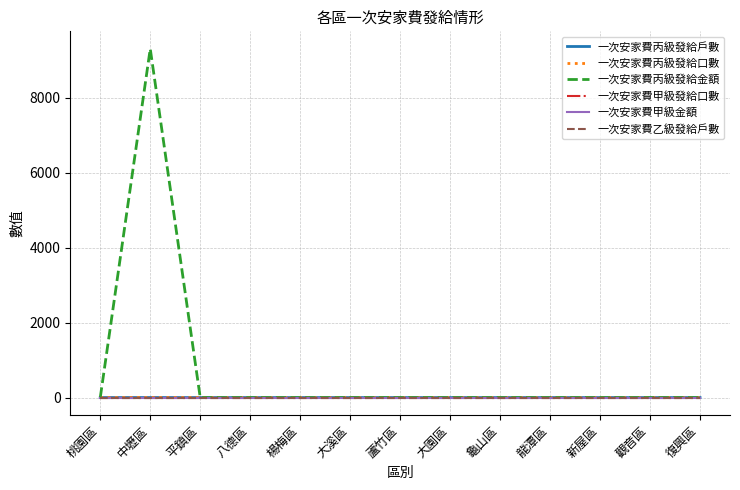

List the labels in order of 一次安家費甲級金額 value, largest first.

桃園區, 中壢區, 平鎮區, 八德區, 楊梅區, 大溪區, 蘆竹區, 大園區, 龜山區, 龍潭區, 新屋區, 觀音區, 復興區